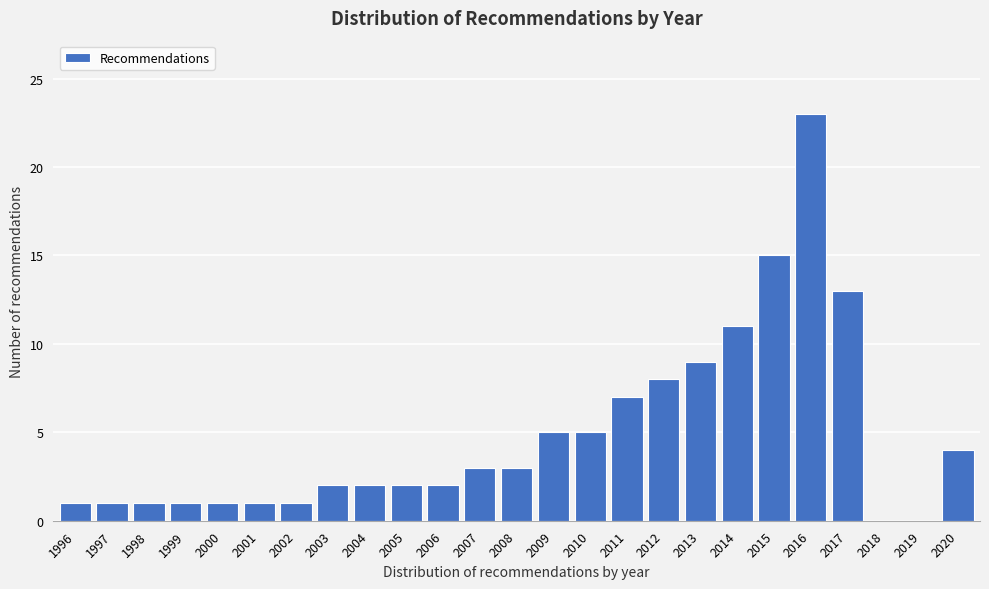

Reading left to right, what are all the values shown in this chart?

1996=1	1997=1	1998=1	1999=1	2000=1	2001=1	2002=1	2003=2	2004=2	2005=2	2006=2	2007=3	2008=3	2009=5	2010=5	2011=7	2012=8	2013=9	2014=11	2015=15	2016=23	2017=13	2018=0	2019=0	2020=4